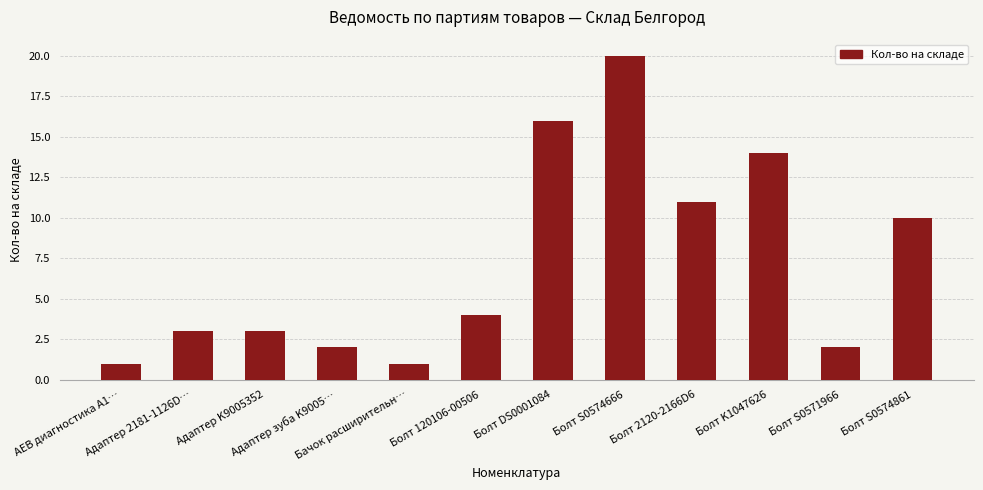

What is the average value?

7